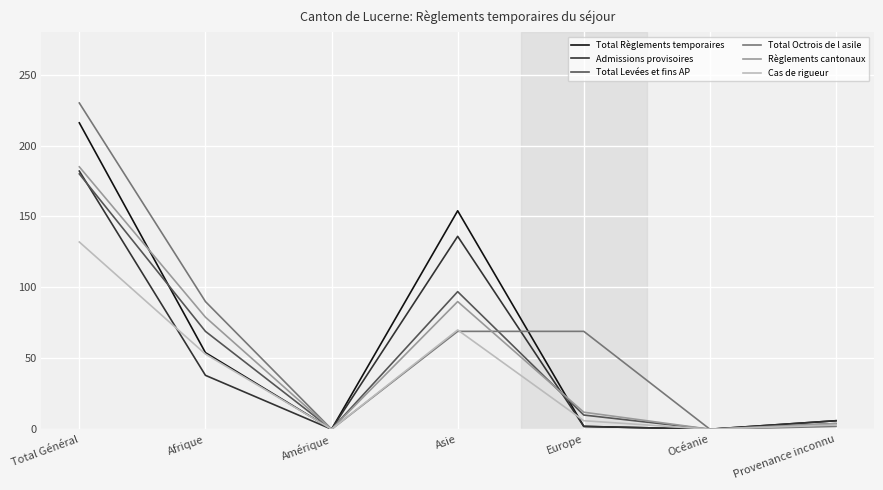

At which category is the sum across all series the highest?

Total Général